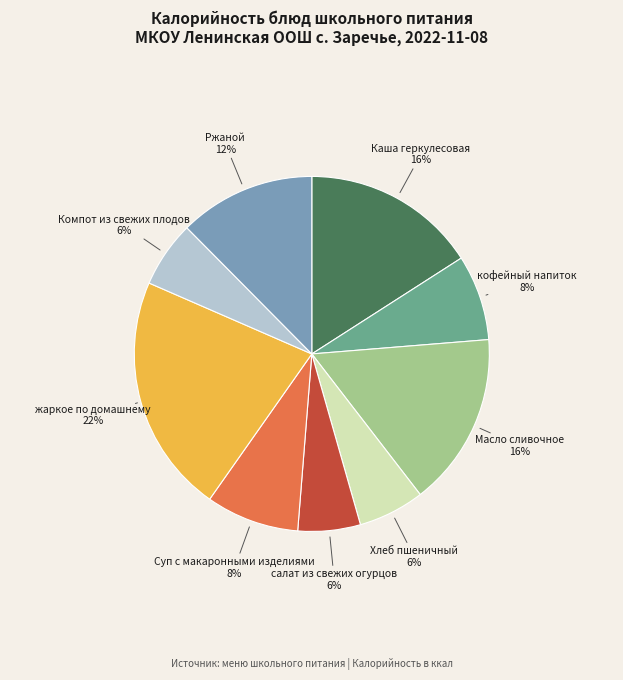

To the nearest percent, what is the average slice percentage?

11%